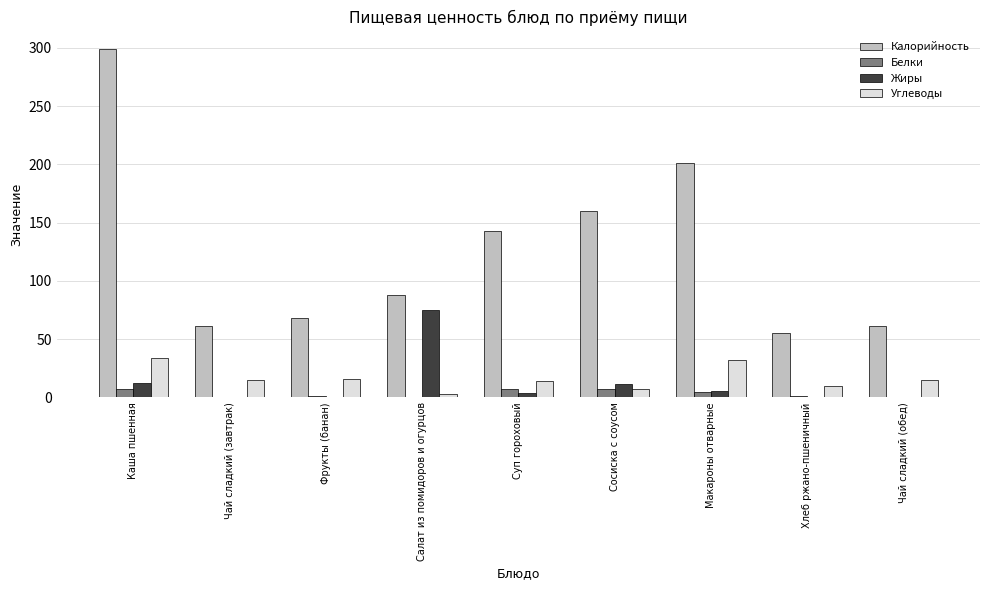

Is it true that Калорийность equals 299.0 at Каша пшенная?

True